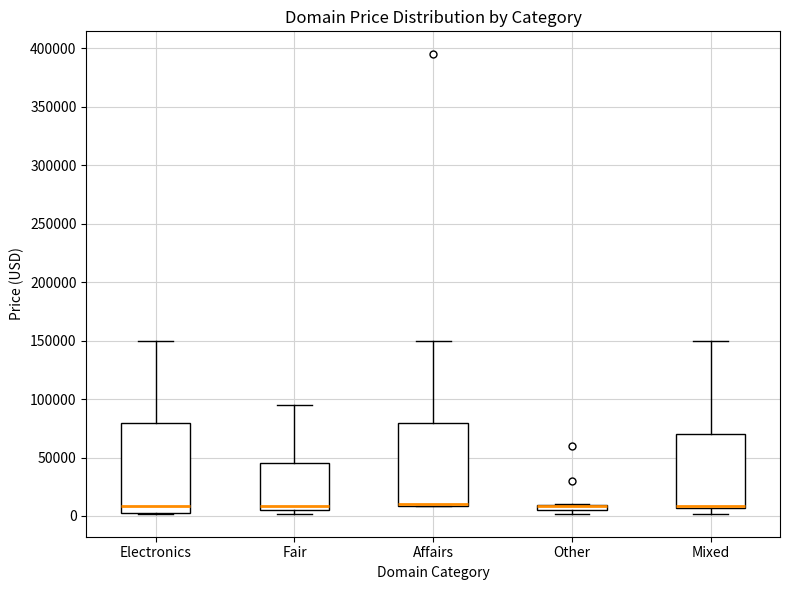

Comparing the boxes themselves (not the whiskers), which one is the tallest?

Electronics